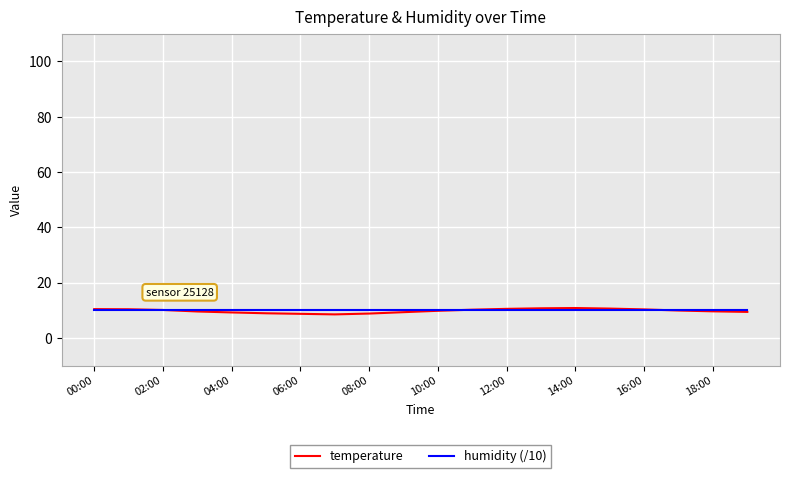

Which series has the largest range (max minus min)?

temperature